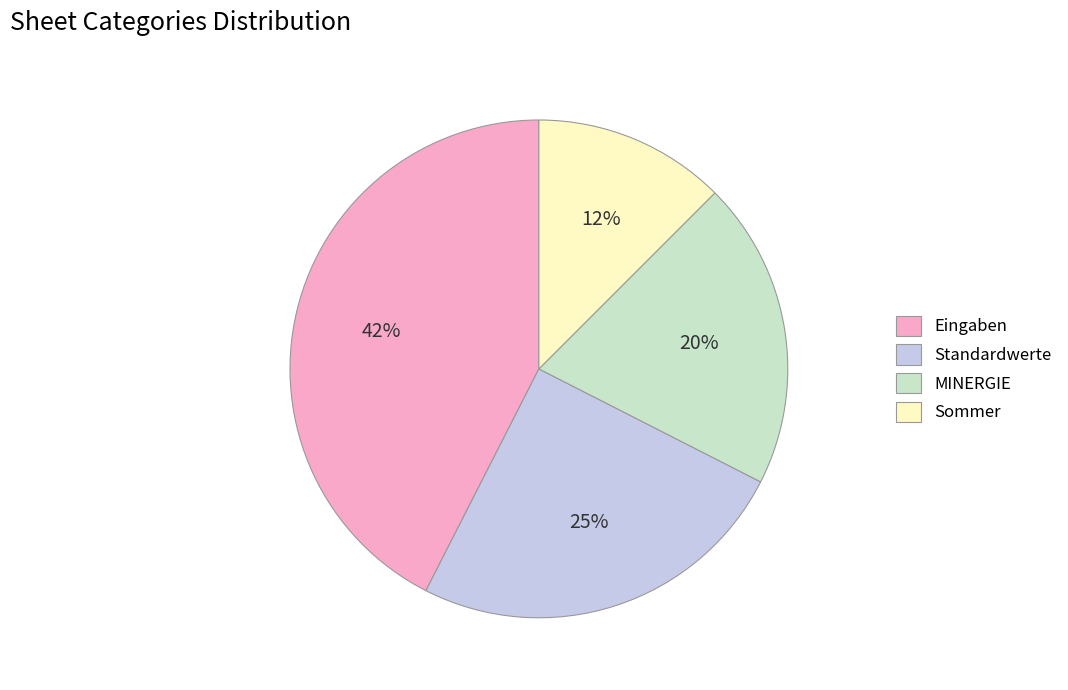

What is the smallest slice in the pie chart?

Sommer